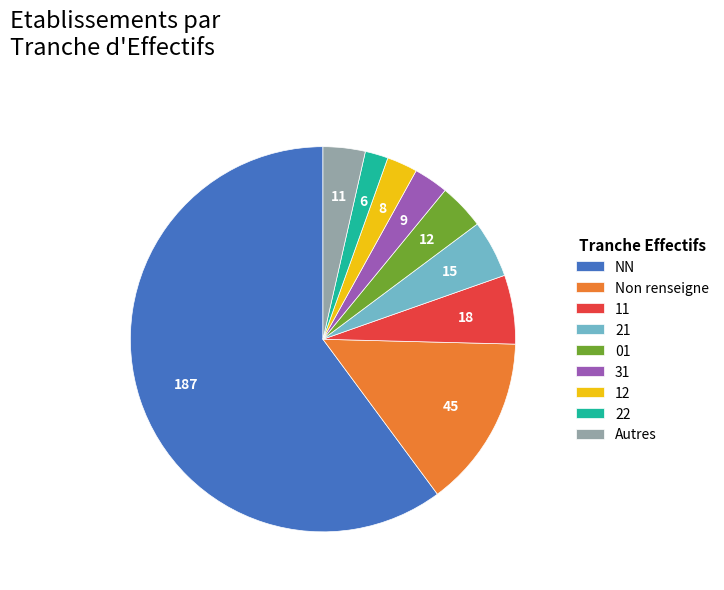

True or false: 12 accounts for 3% of the total.

True